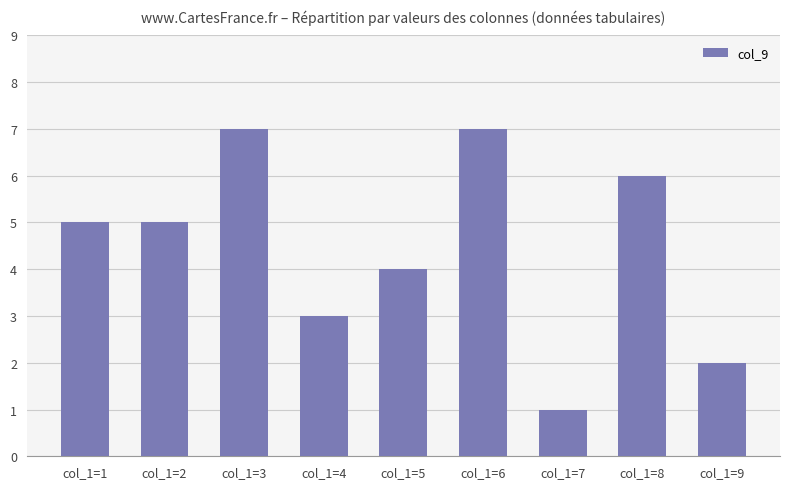

Reading left to right, list all the values displayed in this chart.

5	5	7	3	4	7	1	6	2